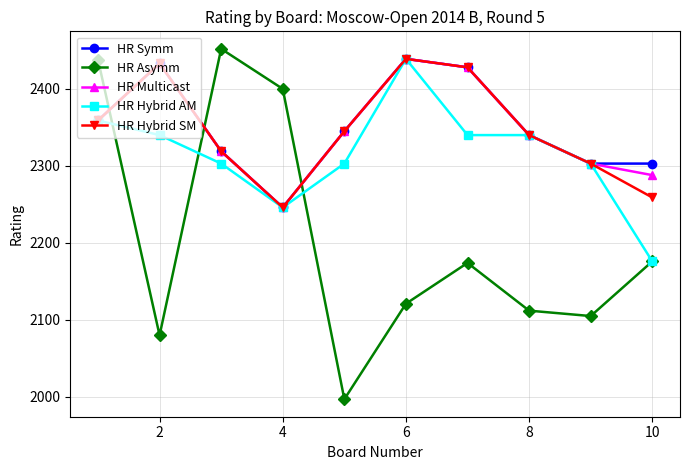

Which series ends up on top after the final intersection of HR Symm and HR Asymm?

HR Symm